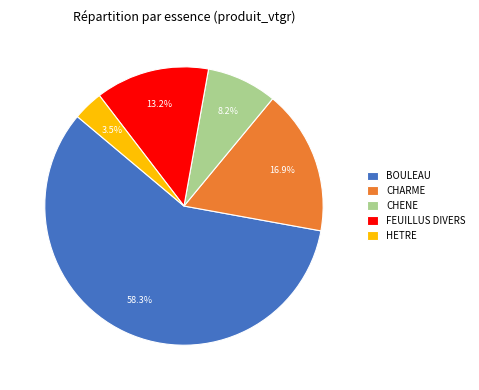

Rank the categories by value from highest to lowest.

BOULEAU, CHARME, FEUILLUS DIVERS, CHENE, HETRE